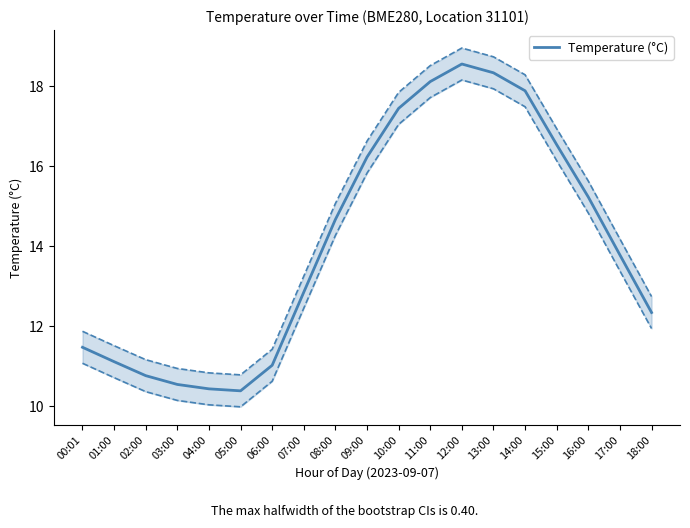

Between 06:00 and 14:00, which is larger?

14:00